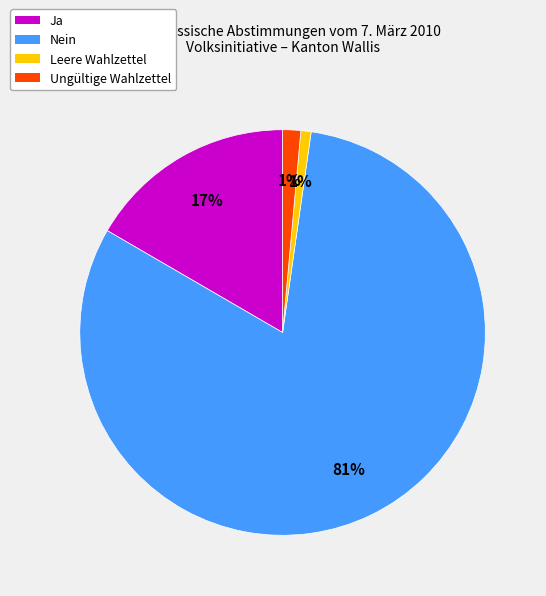

Combined, do Ungültige Wahlzettel and Leere Wahlzettel account for over 50%?

No